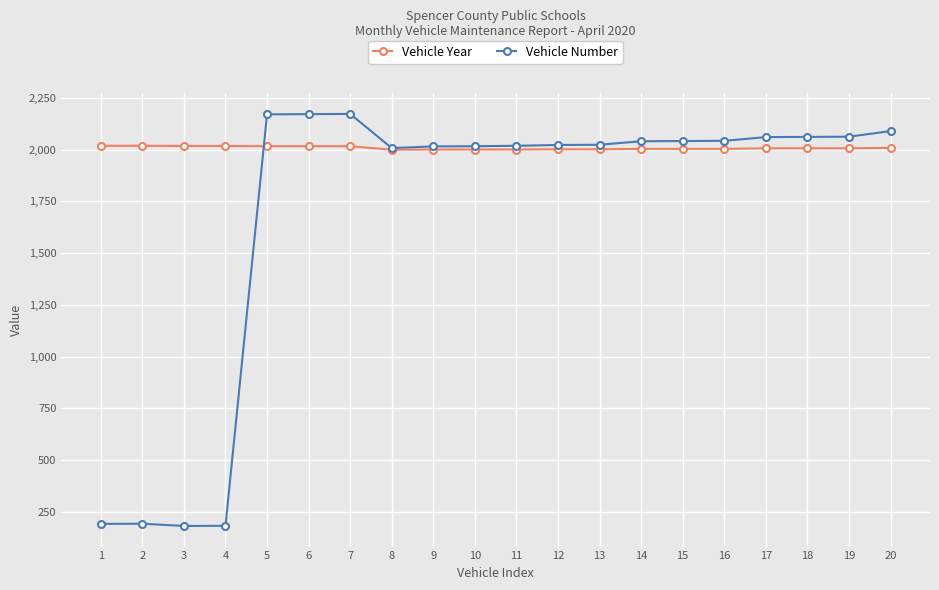

At how many categories does at least one series exceed 2101?

3